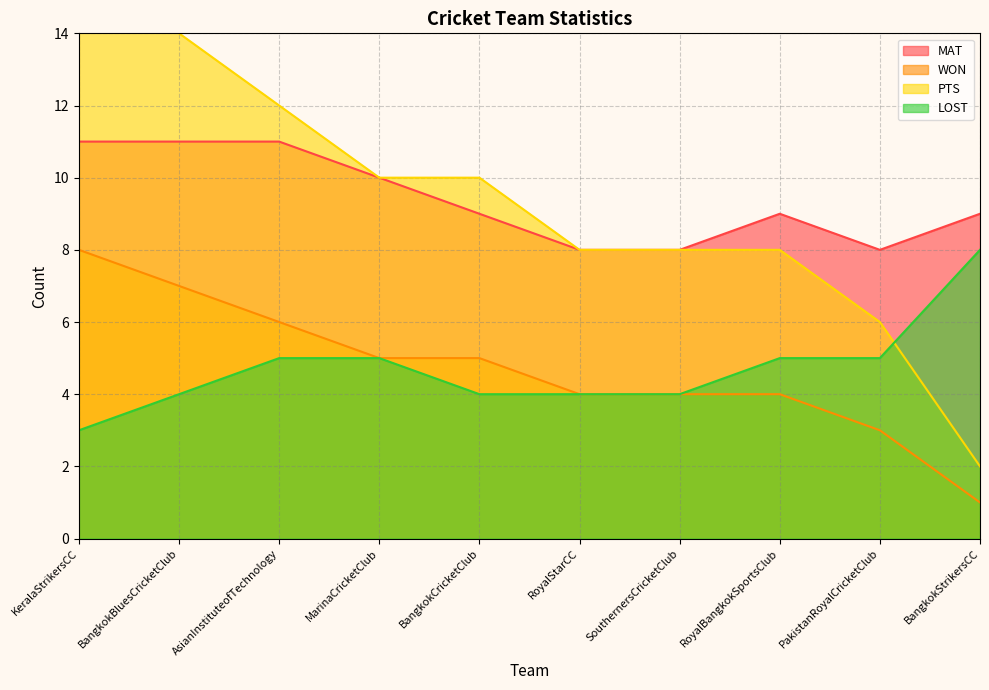

Where is PTS nearest to the value 9?

MarinaCricketClub